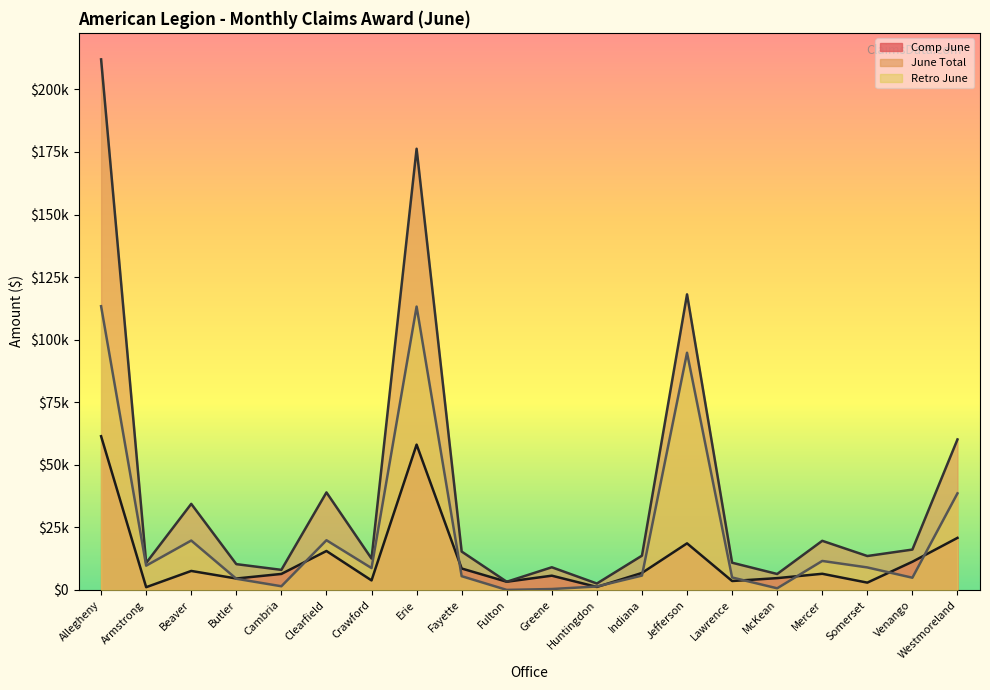

Rank the series by their average value, from lowest to highest.

Comp June, Retro June, June Total